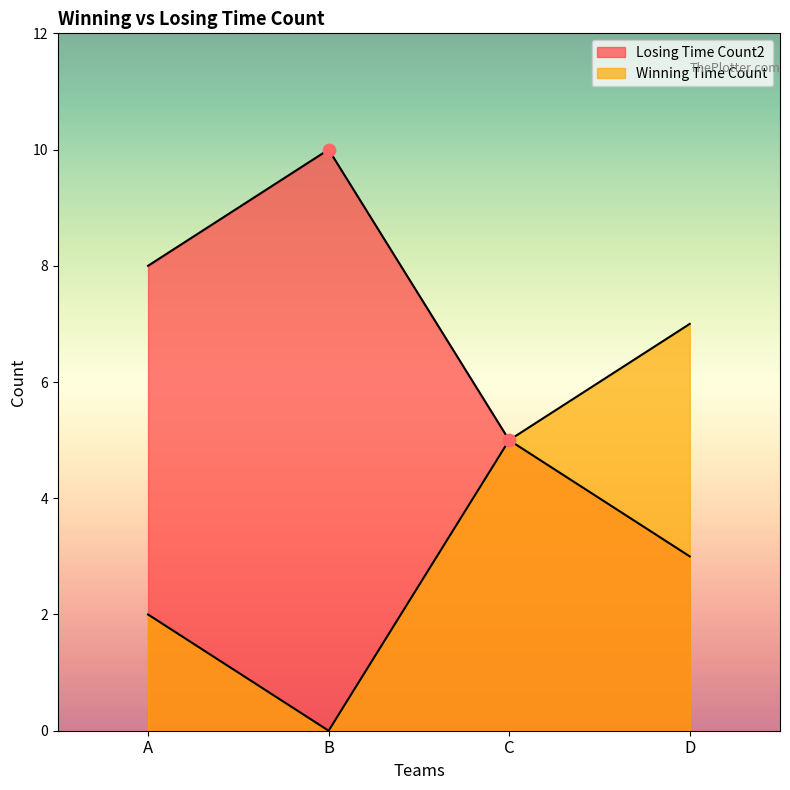

What are all the series names shown in the legend?

Winning Time Count, Losing Time Count2